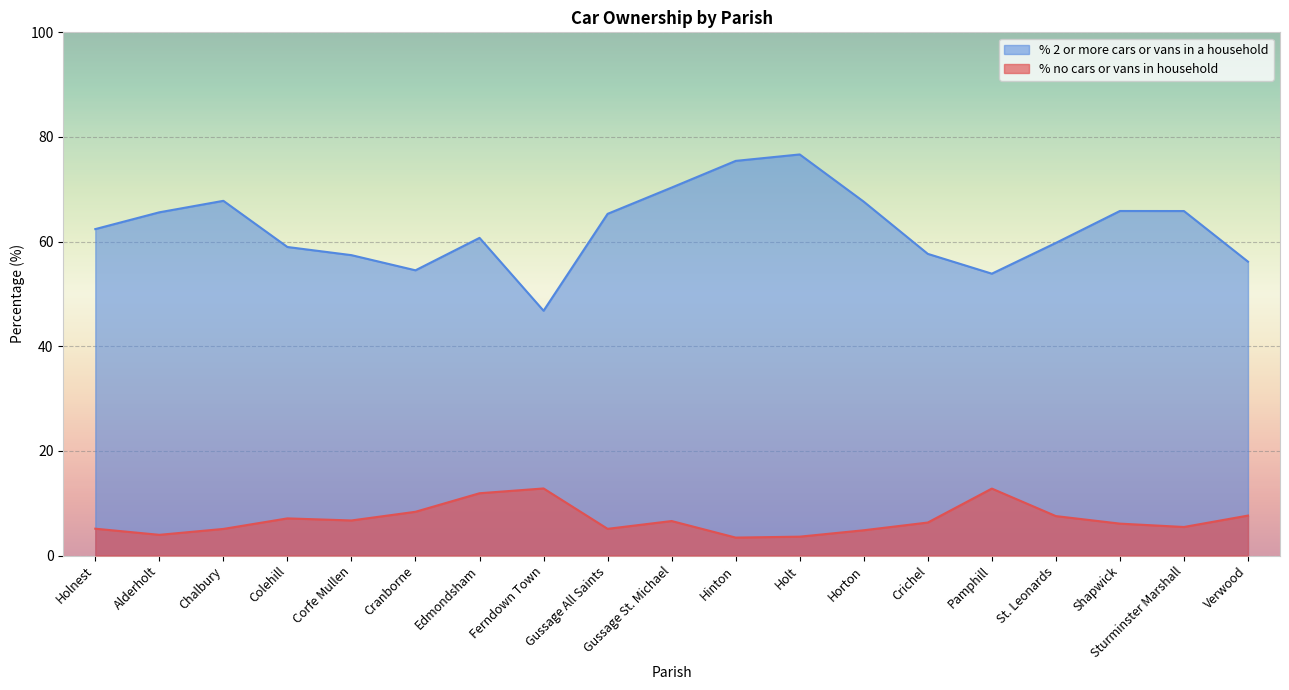

Reading left to right, extract all data points from this chart.

% no cars or vans in household: 5.1	4.0	5.1	7.1	6.7	8.4	11.9	12.8	5.1	6.6	3.4	3.6	4.8	6.3	12.8	7.5	6.1	5.5	7.6
% 2 or more cars or vans in a household: 62.4	65.6	67.8	59.0	57.4	54.5	60.7	46.8	65.3	70.3	75.4	76.7	67.6	57.7	53.9	59.8	65.9	65.8	56.2